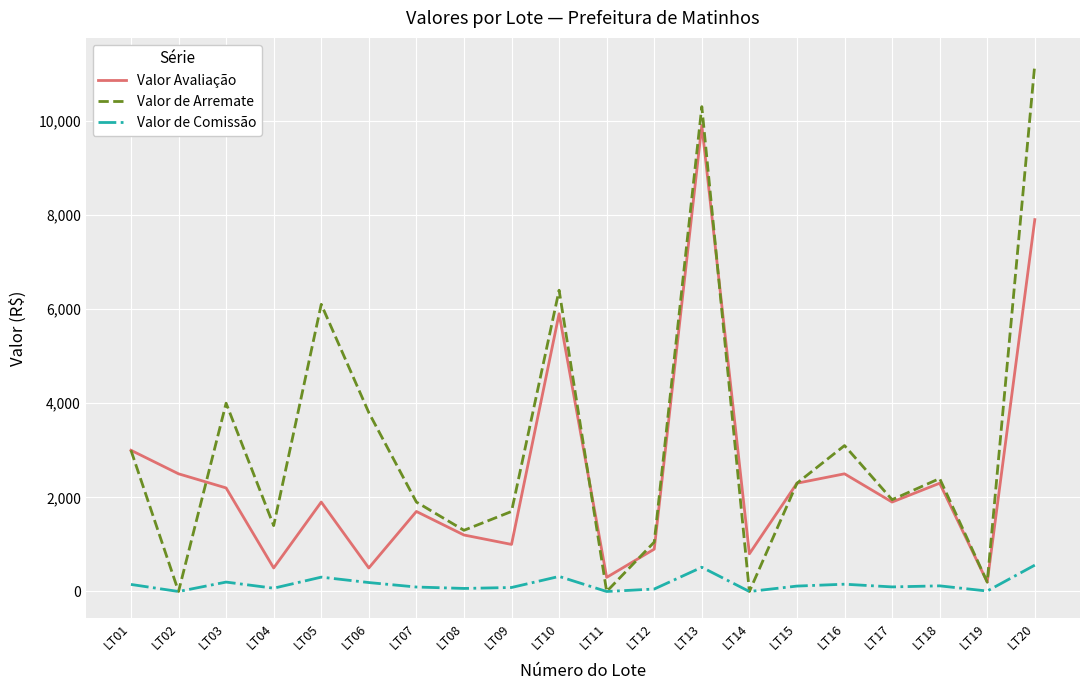

Is the value of Valor de Arremate at LT13 greater than the value of Valor Avaliação at LT14?

Yes